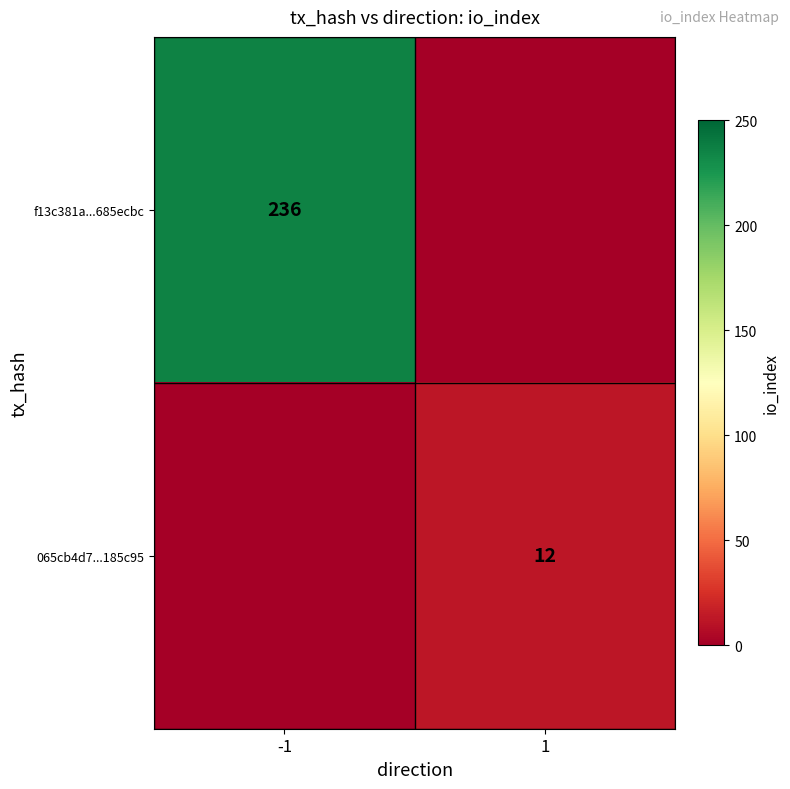

The value of f13c381a...685ecbc at -1 is 236. True or false?

True